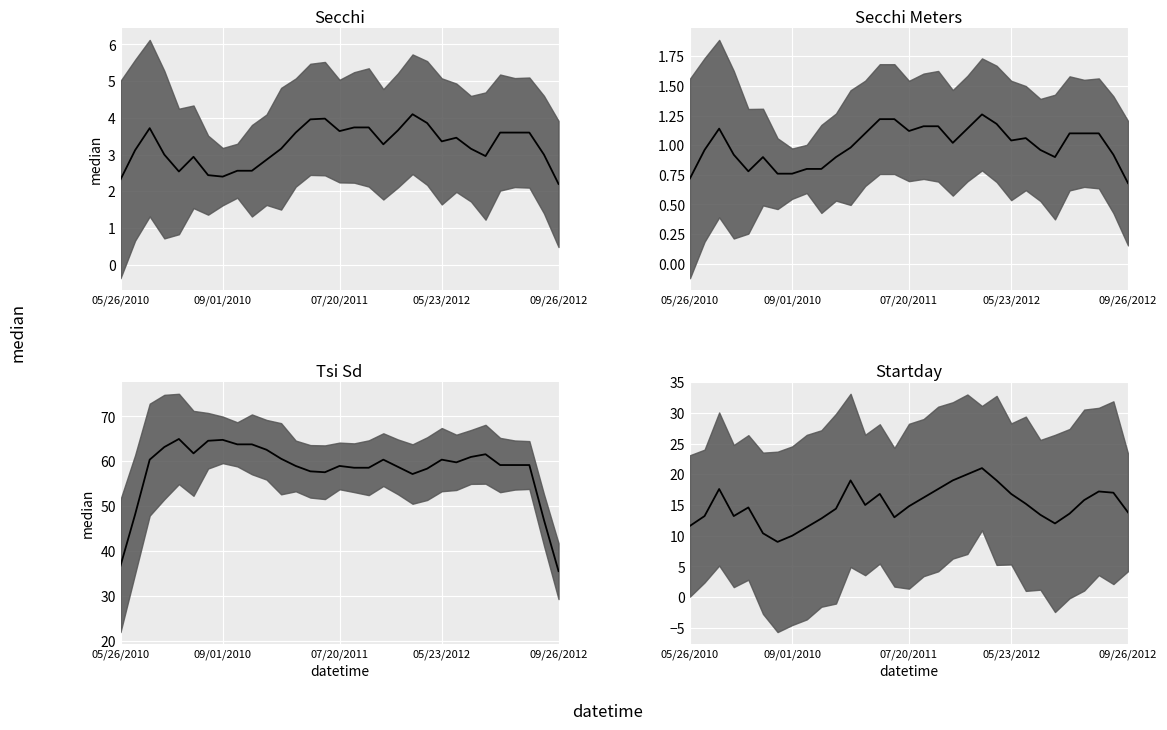

What is the label of the 20th point from the right?

05/24/2011